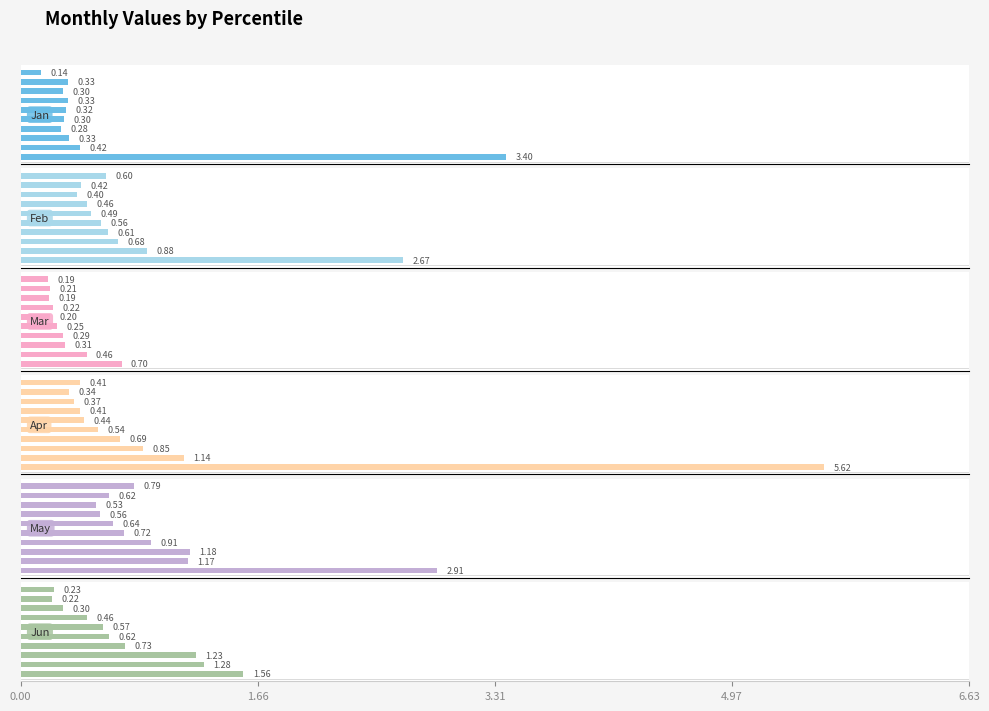

How many categories are shown in the chart?

10